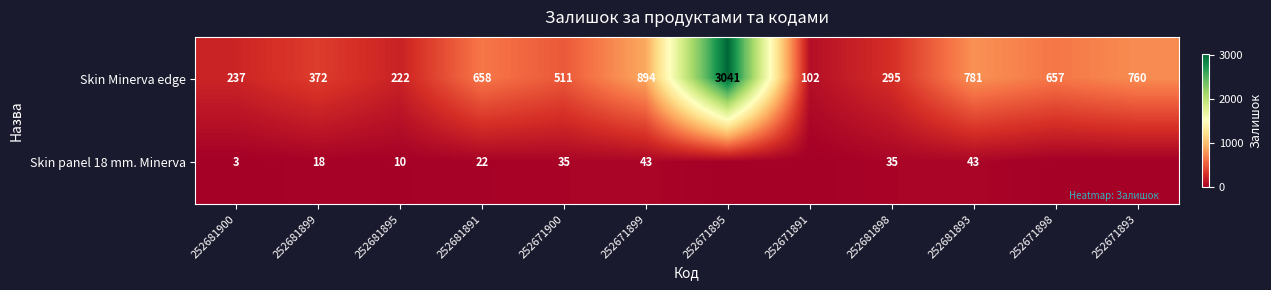

What is the difference between the second highest and second lowest values in the Skin Minerva edge series?

672